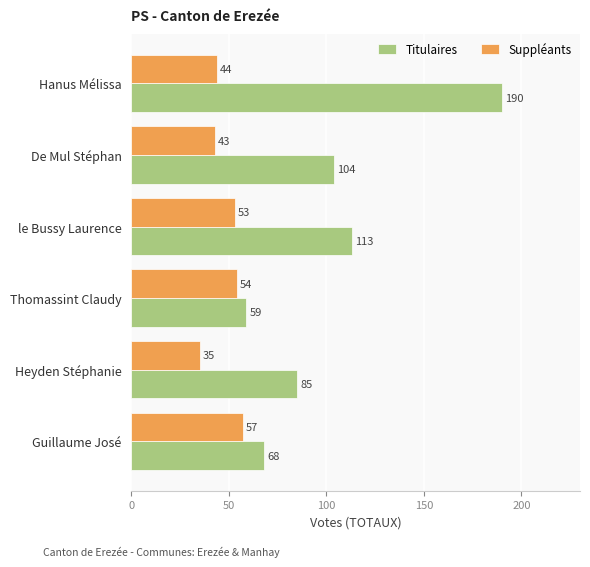

Rank the series by their maximum value, from highest to lowest.

Titulaires, Suppléants